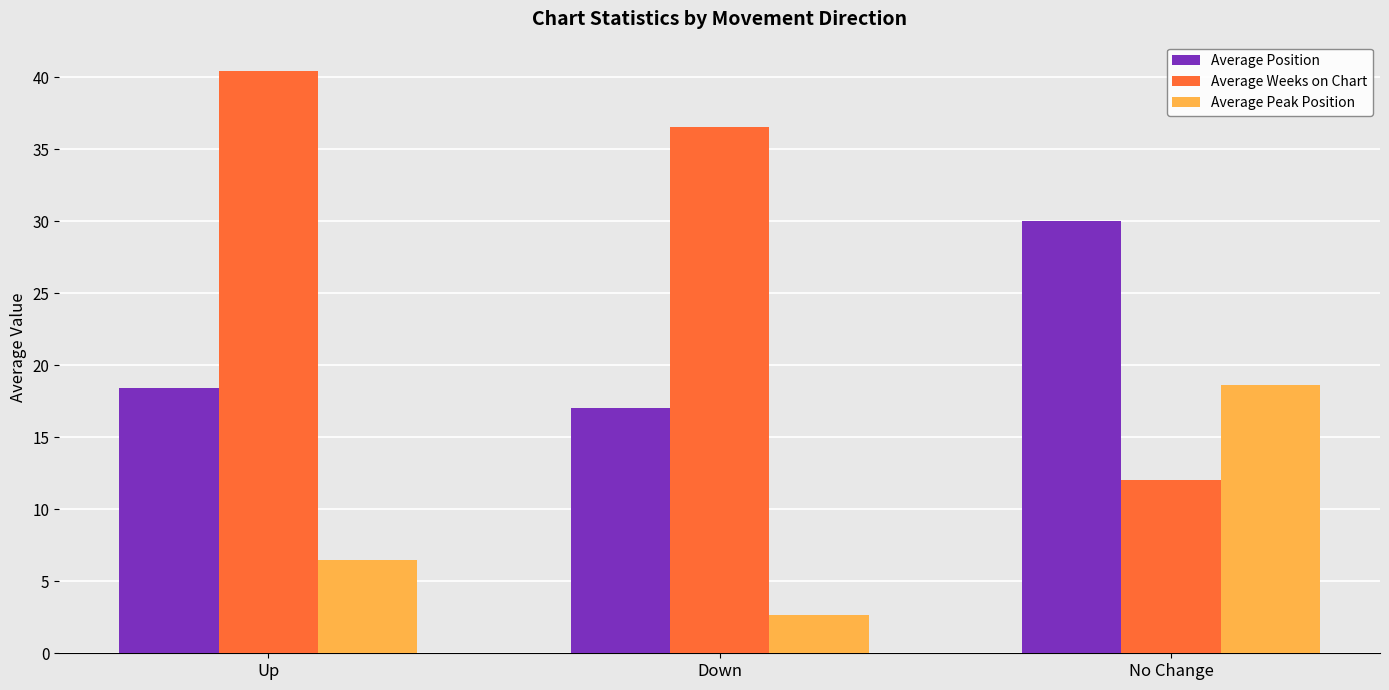

Rank the series at Down from lowest to highest value.

Average Peak Position, Average Position, Average Weeks on Chart